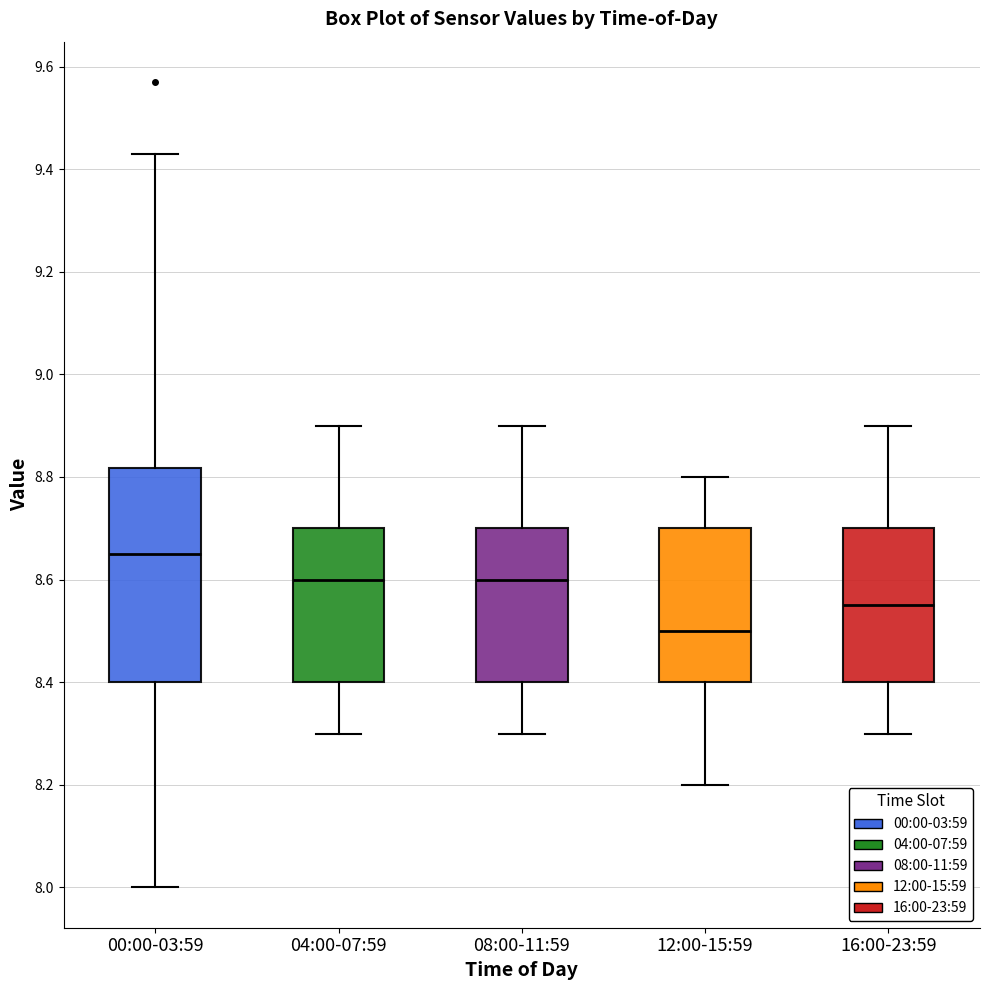

Which box is the tallest, from its lower edge to its upper edge?

00:00-03:59